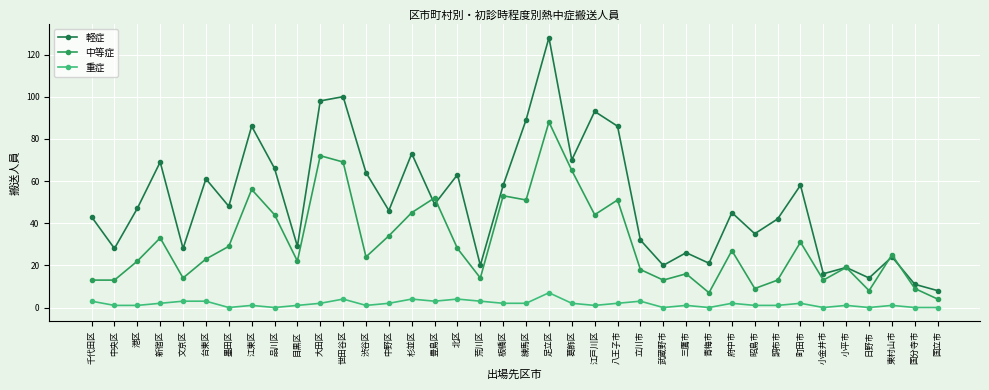

Reading left to right, transcribe all the data shown in this chart.

軽症: 千代田区=43	中央区=28	港区=47	新宿区=69	文京区=28	台東区=61	墨田区=48	江東区=86	品川区=66	目黒区=29	大田区=98	世田谷区=100	渋谷区=64	中野区=46	杉並区=73	豊島区=49	北区=63	荒川区=20	板橋区=58	練馬区=89	足立区=128	葛飾区=70	江戸川区=93	八王子市=86	立川市=32	武蔵野市=20	三鷹市=26	青梅市=21	府中市=45	昭島市=35	調布市=42	町田市=58	小金井市=16	小平市=19	日野市=14	東村山市=24	国分寺市=11	国立市=8
中等症: 千代田区=13	中央区=13	港区=22	新宿区=33	文京区=14	台東区=23	墨田区=29	江東区=56	品川区=44	目黒区=22	大田区=72	世田谷区=69	渋谷区=24	中野区=34	杉並区=45	豊島区=52	北区=28	荒川区=14	板橋区=53	練馬区=51	足立区=88	葛飾区=65	江戸川区=44	八王子市=51	立川市=18	武蔵野市=13	三鷹市=16	青梅市=7	府中市=27	昭島市=9	調布市=13	町田市=31	小金井市=13	小平市=19	日野市=8	東村山市=25	国分寺市=9	国立市=4
重症: 千代田区=3	中央区=1	港区=1	新宿区=2	文京区=3	台東区=3	墨田区=0	江東区=1	品川区=0	目黒区=1	大田区=2	世田谷区=4	渋谷区=1	中野区=2	杉並区=4	豊島区=3	北区=4	荒川区=3	板橋区=2	練馬区=2	足立区=7	葛飾区=2	江戸川区=1	八王子市=2	立川市=3	武蔵野市=0	三鷹市=1	青梅市=0	府中市=2	昭島市=1	調布市=1	町田市=2	小金井市=0	小平市=1	日野市=0	東村山市=1	国分寺市=0	国立市=0